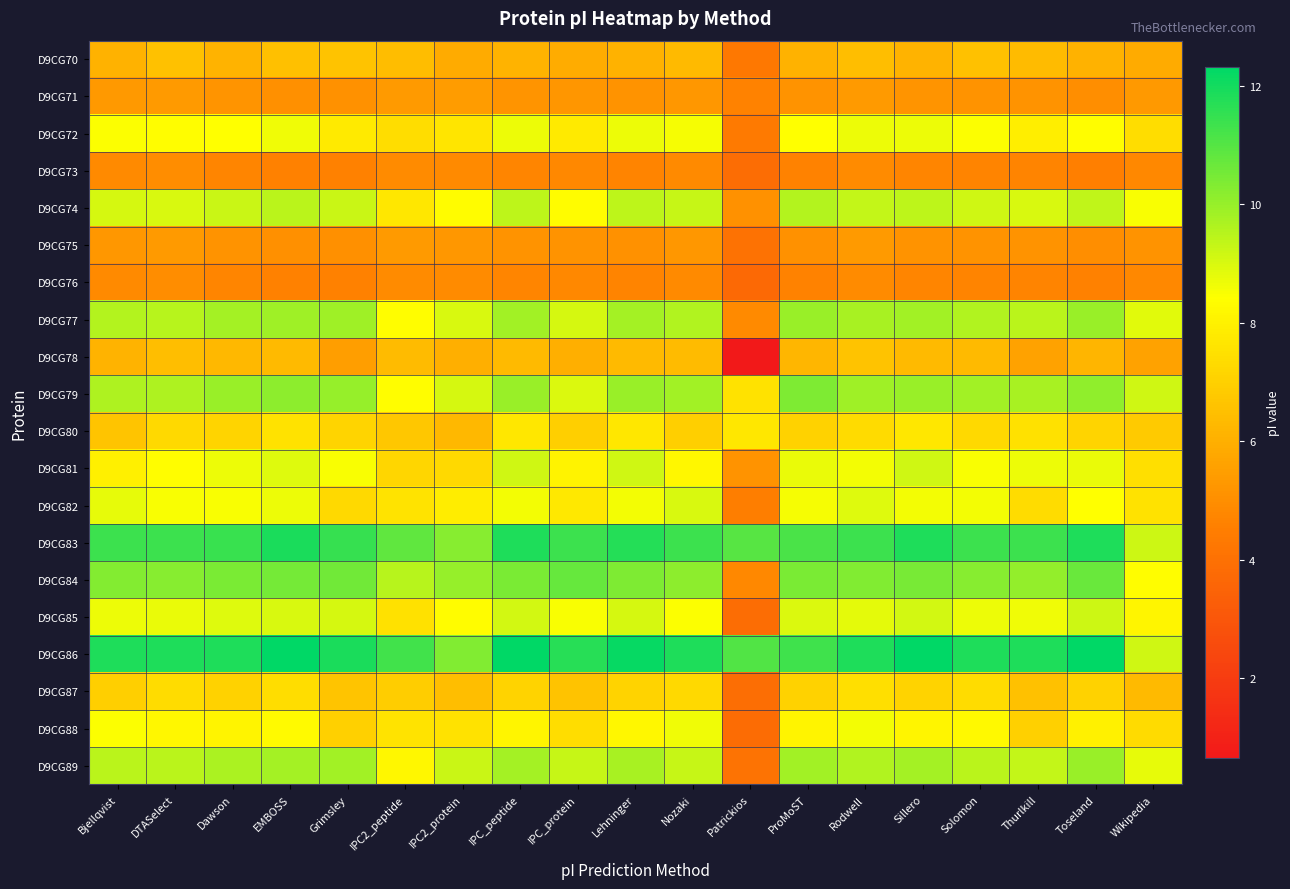

Reading left to right, transcribe all the data shown in this chart.

D9CG70: Bjellqvist=6.1	DTASelect=6.5	Dawson=6.1	EMBOSS=6.5	Grimsley=6.6	IPC2_peptide=6.4	IPC2_protein=5.9	IPC_peptide=6.1	IPC_protein=5.9	Lehninger=6.1	Nozaki=6.3	Patrickios=4.3	ProMoST=6.1	Rodwell=6.5	Sillero=6.1	Solomon=6.5	Thurlkill=6.4	Toseland=6.1	Wikipedia=5.9
D9CG71: Bjellqvist=5.3	DTASelect=5.4	Dawson=5.2	EMBOSS=5.0	Grimsley=5.1	IPC2_peptide=5.4	IPC2_protein=5.4	IPC_peptide=5.2	IPC_protein=5.2	Lehninger=5.1	Nozaki=5.3	Patrickios=4.6	ProMoST=5.1	Rodwell=5.4	Sillero=5.2	Solomon=5.1	Thurlkill=5.2	Toseland=5.0	Wikipedia=5.3
D9CG72: Bjellqvist=8.4	DTASelect=8.4	Dawson=8.4	EMBOSS=8.6	Grimsley=7.8	IPC2_peptide=7.4	IPC2_protein=7.6	IPC_peptide=8.7	IPC_protein=7.8	Lehninger=8.7	Nozaki=8.6	Patrickios=4.4	ProMoST=8.4	Rodwell=8.7	Sillero=8.7	Solomon=8.4	Thurlkill=7.9	Toseland=8.4	Wikipedia=7.4
D9CG73: Bjellqvist=4.9	DTASelect=4.9	Dawson=4.7	EMBOSS=4.6	Grimsley=4.6	IPC2_peptide=4.9	IPC2_protein=4.9	IPC_peptide=4.7	IPC_protein=4.8	Lehninger=4.7	Nozaki=4.9	Patrickios=3.8	ProMoST=4.7	Rodwell=4.9	Sillero=4.7	Solomon=4.7	Thurlkill=4.7	Toseland=4.6	Wikipedia=4.8
D9CG74: Bjellqvist=9.1	DTASelect=9.0	Dawson=9.3	EMBOSS=9.4	Grimsley=9.2	IPC2_peptide=7.7	IPC2_protein=8.3	IPC_peptide=9.4	IPC_protein=8.3	Lehninger=9.4	Nozaki=9.3	Patrickios=5.1	ProMoST=9.5	Rodwell=9.3	Sillero=9.4	Solomon=9.2	Thurlkill=9.0	Toseland=9.4	Wikipedia=8.5
D9CG75: Bjellqvist=5.3	DTASelect=5.4	Dawson=5.1	EMBOSS=5.1	Grimsley=5.1	IPC2_peptide=5.4	IPC2_protein=5.3	IPC_peptide=5.2	IPC_protein=5.2	Lehninger=5.1	Nozaki=5.3	Patrickios=4.0	ProMoST=5.1	Rodwell=5.4	Sillero=5.1	Solomon=5.1	Thurlkill=5.1	Toseland=5.0	Wikipedia=5.2
D9CG76: Bjellqvist=4.9	DTASelect=5.0	Dawson=4.7	EMBOSS=4.6	Grimsley=4.6	IPC2_peptide=4.9	IPC2_protein=4.9	IPC_peptide=4.7	IPC_protein=4.8	Lehninger=4.7	Nozaki=4.9	Patrickios=3.7	ProMoST=4.7	Rodwell=4.9	Sillero=4.7	Solomon=4.7	Thurlkill=4.7	Toseland=4.6	Wikipedia=4.8
D9CG77: Bjellqvist=9.5	DTASelect=9.5	Dawson=9.8	EMBOSS=9.9	Grimsley=9.9	IPC2_peptide=8.4	IPC2_protein=9.0	IPC_peptide=9.8	IPC_protein=9.0	Lehninger=9.8	Nozaki=9.6	Patrickios=4.9	ProMoST=10.0	Rodwell=9.7	Sillero=9.8	Solomon=9.6	Thurlkill=9.5	Toseland=10.0	Wikipedia=8.9
D9CG78: Bjellqvist=6.1	DTASelect=6.4	Dawson=6.3	EMBOSS=6.3	Grimsley=5.5	IPC2_peptide=6.4	IPC2_protein=6.0	IPC_peptide=6.3	IPC_protein=6.0	Lehninger=6.3	Nozaki=6.4	Patrickios=0.7	ProMoST=6.2	Rodwell=6.6	Sillero=6.3	Solomon=6.3	Thurlkill=5.6	Toseland=6.2	Wikipedia=5.6
D9CG79: Bjellqvist=9.7	DTASelect=9.6	Dawson=10.0	EMBOSS=10.1	Grimsley=10.0	IPC2_peptide=8.4	IPC2_protein=9.1	IPC_peptide=10.0	IPC_protein=9.0	Lehninger=10.0	Nozaki=9.8	Patrickios=7.6	ProMoST=10.4	Rodwell=9.9	Sillero=10.0	Solomon=9.8	Thurlkill=9.7	Toseland=10.1	Wikipedia=9.1
D9CG80: Bjellqvist=6.6	DTASelect=7.3	Dawson=7.2	EMBOSS=7.6	Grimsley=7.2	IPC2_peptide=6.7	IPC2_protein=6.3	IPC_peptide=7.7	IPC_protein=7.0	Lehninger=7.7	Nozaki=7.0	Patrickios=7.7	ProMoST=7.1	Rodwell=7.3	Sillero=7.7	Solomon=7.3	Thurlkill=7.5	Toseland=7.2	Wikipedia=6.8
D9CG81: Bjellqvist=8.0	DTASelect=8.4	Dawson=8.7	EMBOSS=8.9	Grimsley=8.5	IPC2_peptide=7.2	IPC2_protein=7.3	IPC_peptide=9.1	IPC_protein=8.1	Lehninger=9.1	Nozaki=8.2	Patrickios=5.2	ProMoST=8.7	Rodwell=8.6	Sillero=9.2	Solomon=8.5	Thurlkill=8.7	Toseland=8.8	Wikipedia=7.4
D9CG82: Bjellqvist=8.8	DTASelect=8.5	Dawson=8.5	EMBOSS=8.7	Grimsley=7.3	IPC2_peptide=7.6	IPC2_protein=7.9	IPC_peptide=8.6	IPC_protein=7.7	Lehninger=8.6	Nozaki=9.0	Patrickios=4.5	ProMoST=8.5	Rodwell=8.9	Sillero=8.6	Solomon=8.6	Thurlkill=7.4	Toseland=8.4	Wikipedia=7.5
D9CG83: Bjellqvist=11.4	DTASelect=11.4	Dawson=11.4	EMBOSS=11.9	Grimsley=11.4	IPC2_peptide=10.8	IPC2_protein=10.2	IPC_peptide=11.8	IPC_protein=11.4	Lehninger=11.8	Nozaki=11.4	Patrickios=11.0	ProMoST=11.2	Rodwell=11.4	Sillero=11.8	Solomon=11.4	Thurlkill=11.4	Toseland=11.8	Wikipedia=9.2
D9CG84: Bjellqvist=10.3	DTASelect=10.2	Dawson=10.4	EMBOSS=10.5	Grimsley=10.6	IPC2_peptide=9.5	IPC2_protein=10.0	IPC_peptide=10.4	IPC_protein=10.8	Lehninger=10.4	Nozaki=10.1	Patrickios=4.8	ProMoST=10.4	Rodwell=10.3	Sillero=10.5	Solomon=10.2	Thurlkill=10.1	Toseland=10.7	Wikipedia=8.4
D9CG85: Bjellqvist=8.7	DTASelect=8.7	Dawson=8.9	EMBOSS=9.0	Grimsley=9.0	IPC2_peptide=7.5	IPC2_protein=8.3	IPC_peptide=9.1	IPC_protein=8.5	Lehninger=9.0	Nozaki=8.5	Patrickios=3.9	ProMoST=8.9	Rodwell=8.8	Sillero=9.1	Solomon=8.7	Thurlkill=8.6	Toseland=9.2	Wikipedia=8.2
D9CG86: Bjellqvist=11.8	DTASelect=11.8	Dawson=11.8	EMBOSS=12.3	Grimsley=11.9	IPC2_peptide=11.3	IPC2_protein=10.3	IPC_peptide=12.3	IPC_protein=11.7	Lehninger=12.2	Nozaki=11.8	Patrickios=11.1	ProMoST=11.3	Rodwell=11.8	Sillero=12.3	Solomon=11.8	Thurlkill=11.8	Toseland=12.3	Wikipedia=9.1
D9CG87: Bjellqvist=7.0	DTASelect=7.4	Dawson=7.1	EMBOSS=7.4	Grimsley=6.6	IPC2_peptide=6.9	IPC2_protein=6.4	IPC_peptide=7.1	IPC_protein=6.6	Lehninger=7.1	Nozaki=7.3	Patrickios=3.9	ProMoST=7.1	Rodwell=7.5	Sillero=7.1	Solomon=7.4	Thurlkill=6.6	Toseland=7.0	Wikipedia=6.3
D9CG88: Bjellqvist=8.5	DTASelect=8.2	Dawson=8.1	EMBOSS=8.3	Grimsley=7.0	IPC2_peptide=7.6	IPC2_protein=7.5	IPC_peptide=8.2	IPC_protein=7.4	Lehninger=8.2	Nozaki=8.7	Patrickios=3.8	ProMoST=8.1	Rodwell=8.6	Sillero=8.2	Solomon=8.2	Thurlkill=7.0	Toseland=8.0	Wikipedia=7.3
D9CG89: Bjellqvist=9.5	DTASelect=9.5	Dawson=9.7	EMBOSS=9.8	Grimsley=9.8	IPC2_peptide=8.2	IPC2_protein=9.2	IPC_peptide=9.8	IPC_protein=9.3	Lehninger=9.7	Nozaki=9.3	Patrickios=4.1	ProMoST=9.8	Rodwell=9.6	Sillero=9.8	Solomon=9.5	Thurlkill=9.3	Toseland=10.0	Wikipedia=8.8